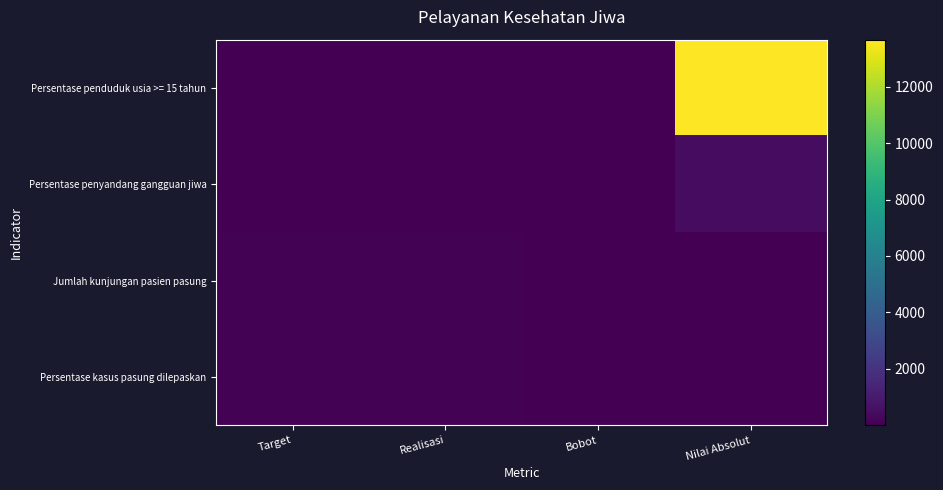

Which series has the widest spread of values?

Persentase penduduk usia >= 15 tahun